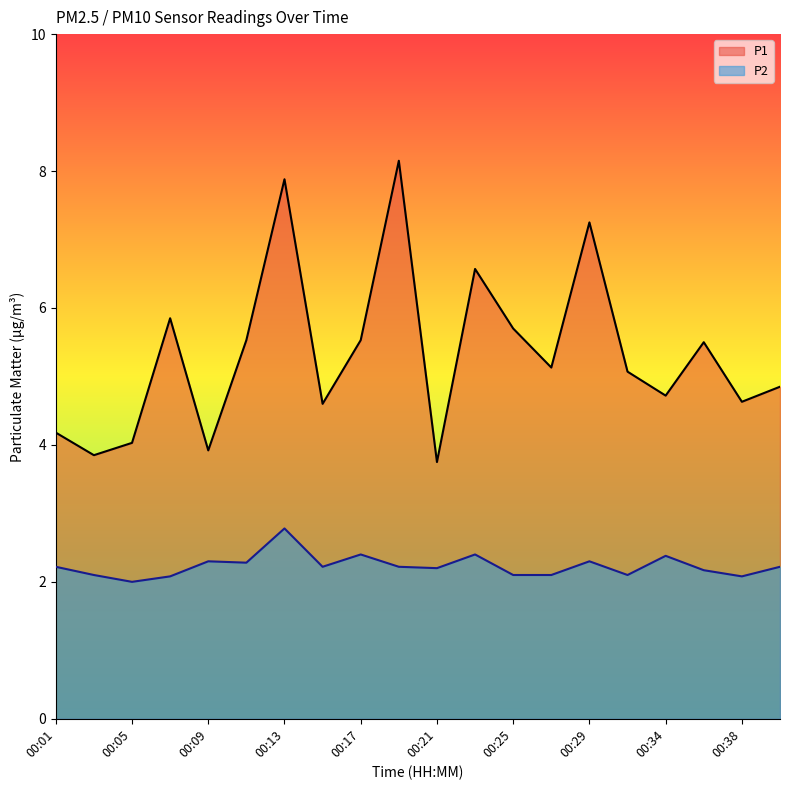

True or false: P1 has more than 2 points higher than both neighbors.

True